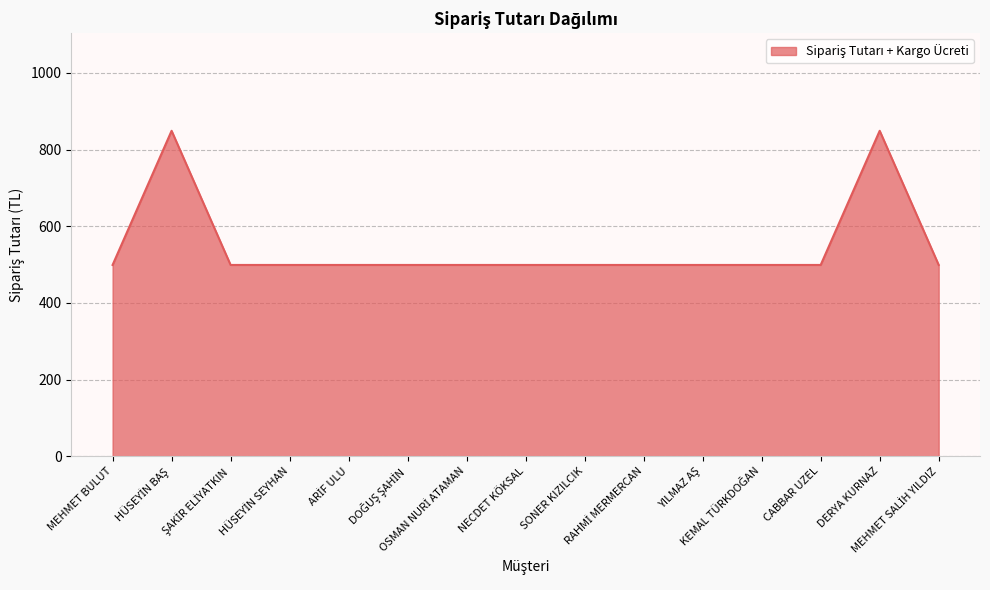

Does the chart display data point markers on the line(s)?

No